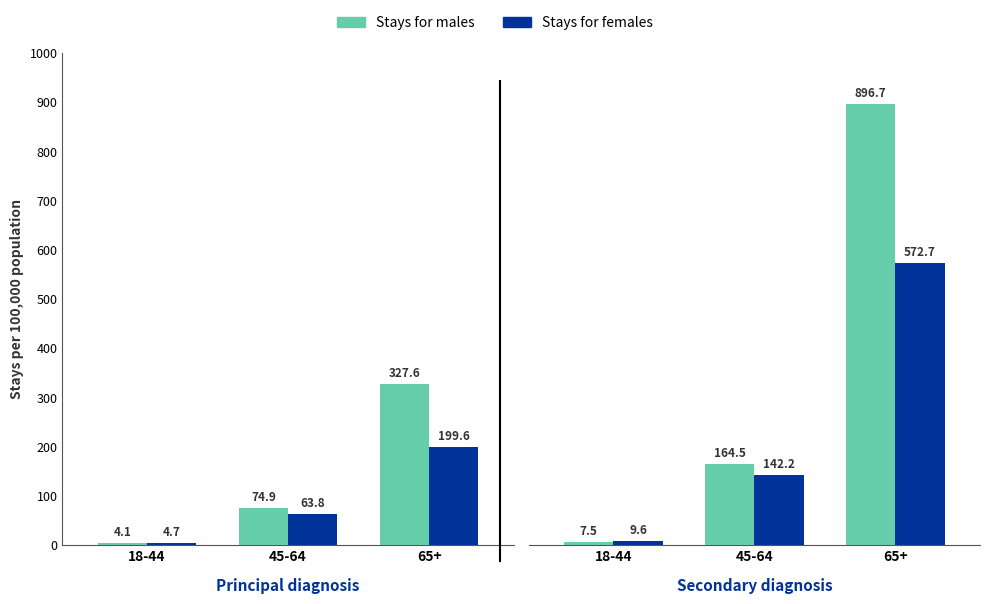

Which category has the highest value in the Stays for females series?

65+